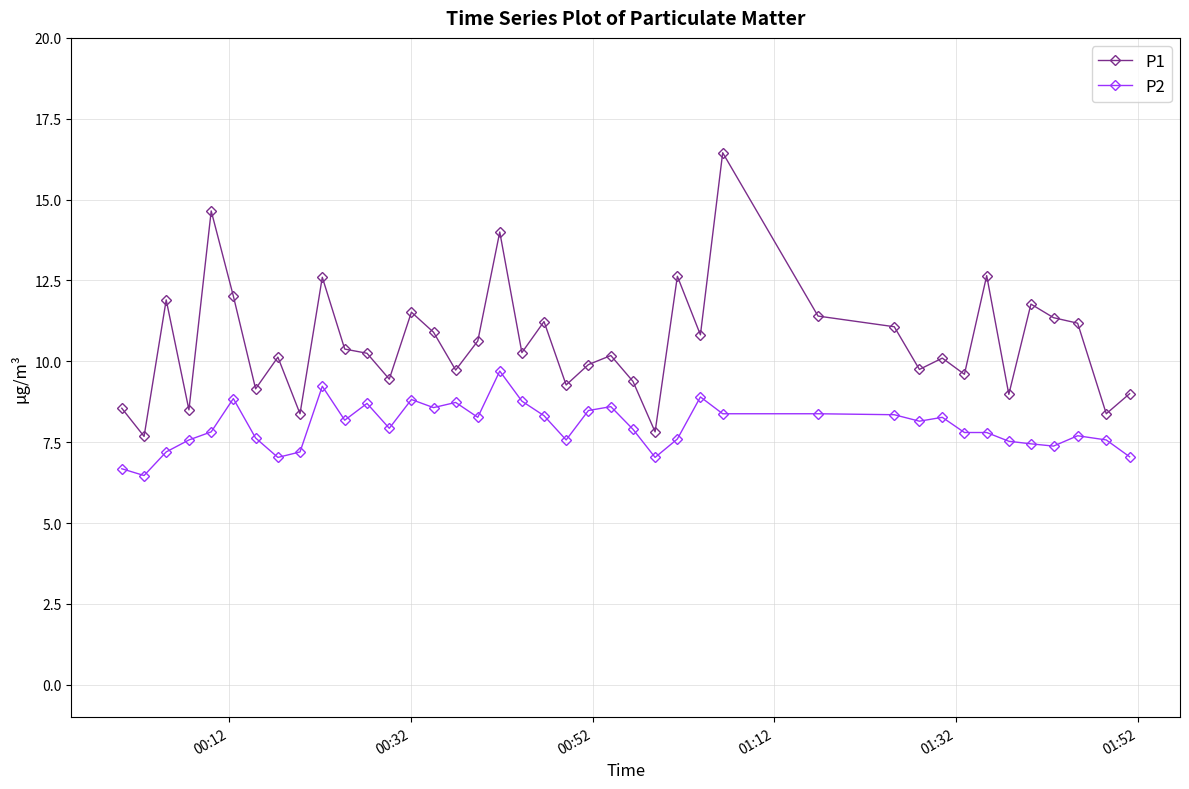

How many distinct data groups are displayed?

2